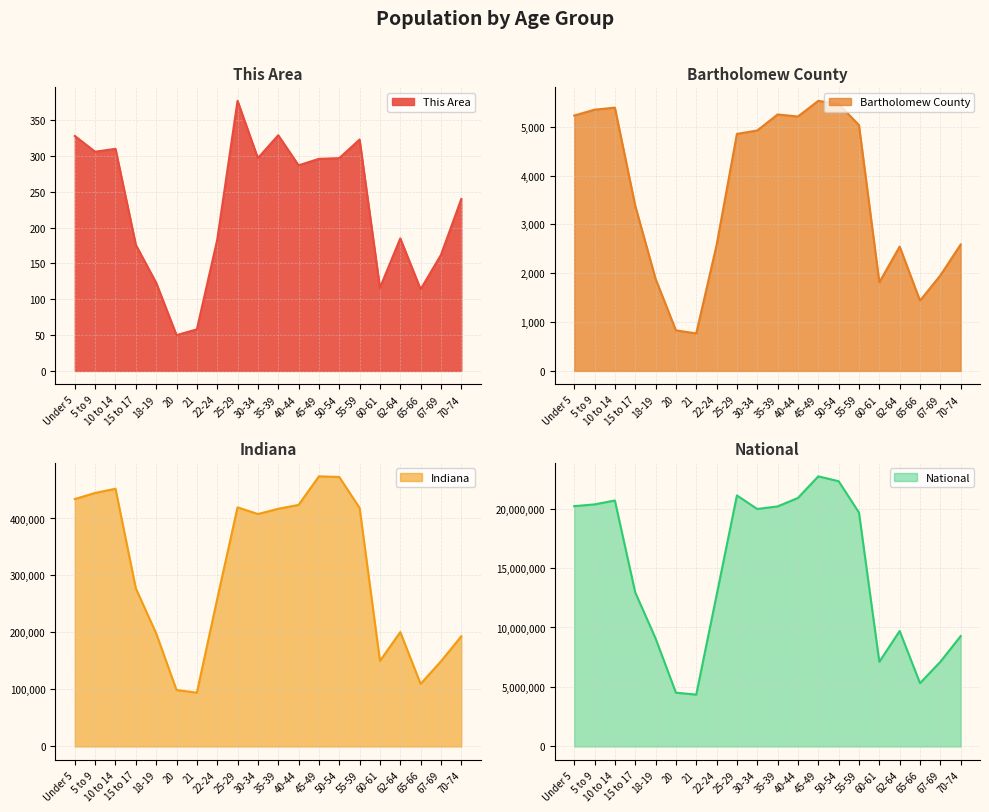

Between 20 and 10 to 14, which is larger?

10 to 14